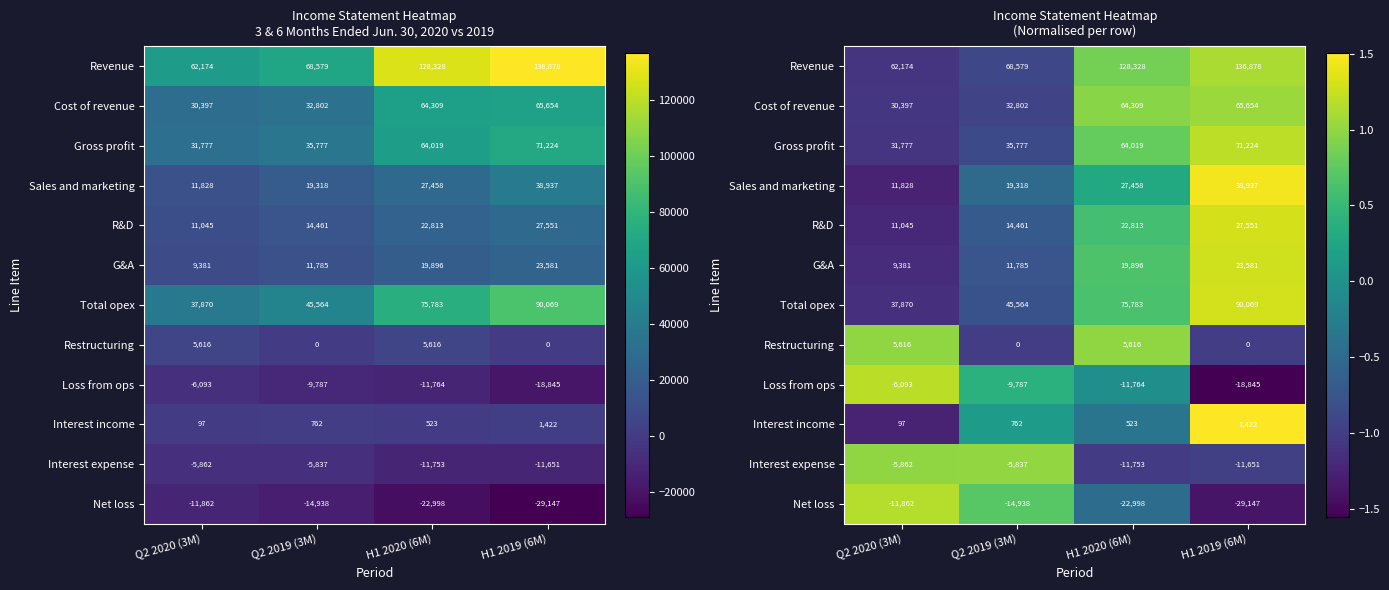

At which label does Interest expense reach its peak?

Q2 2019 (3M)